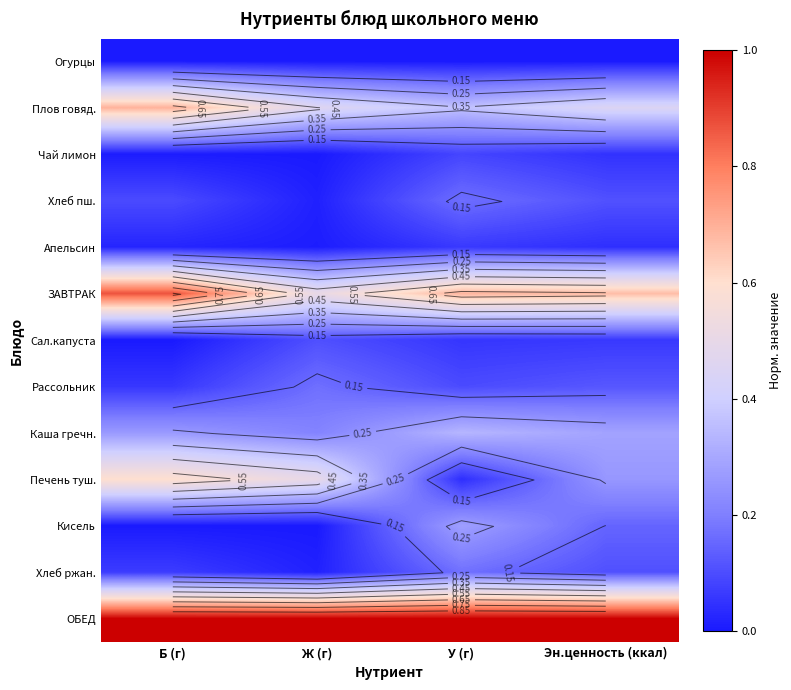

Read the Хлеб ржан. value at Эн.ценность (ккал).

0.1